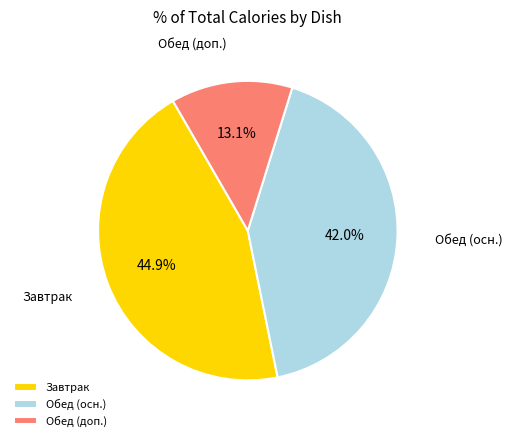

How many slices are in this pie chart?

3